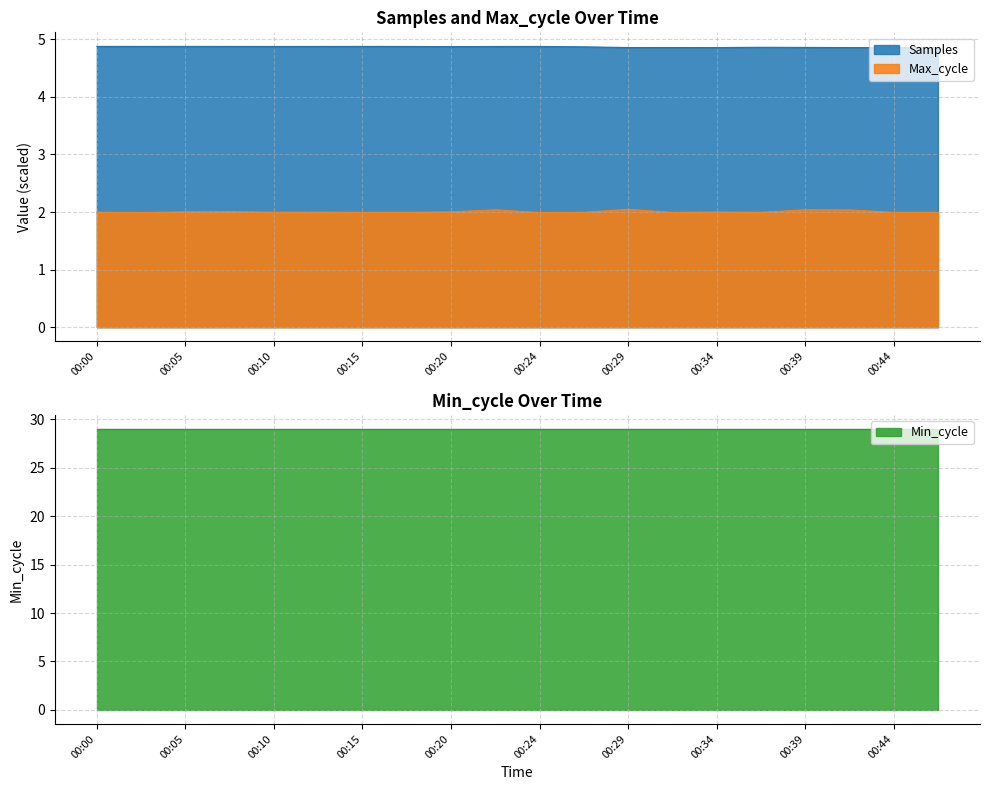

What is the lowest value of the Samples series?

4.9